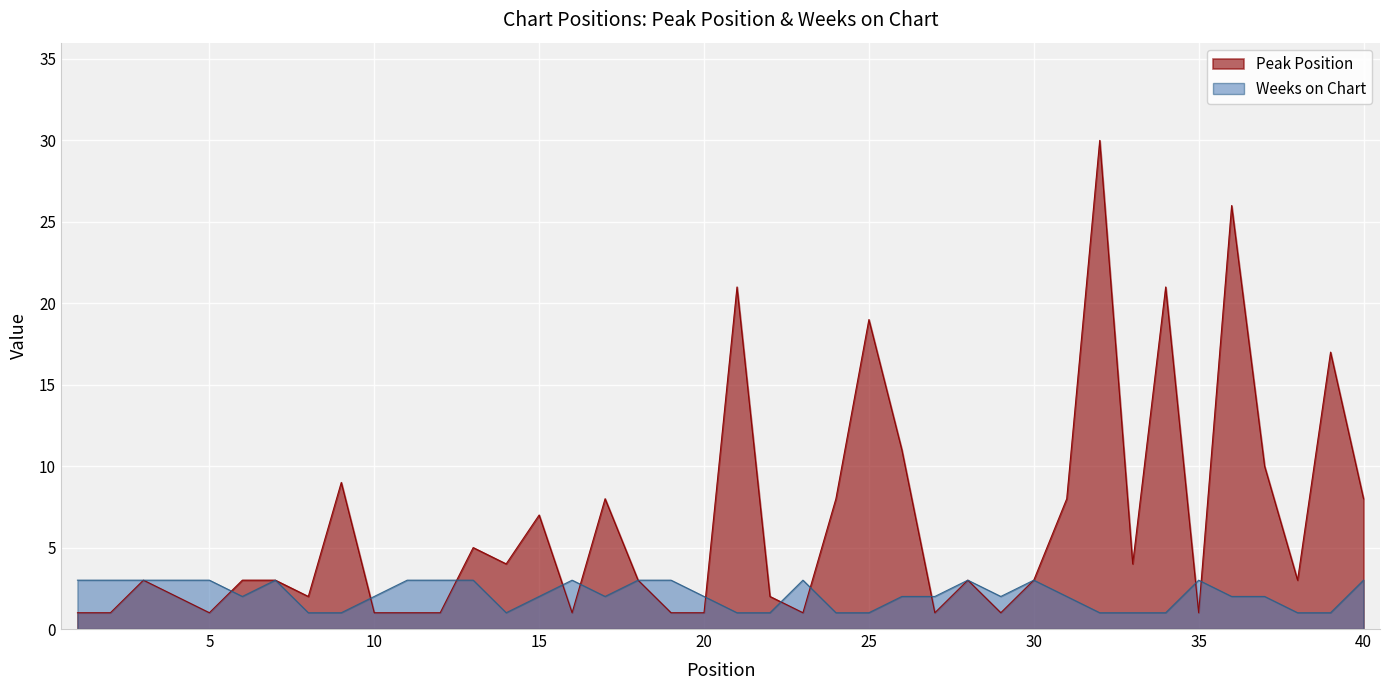

List the series in order of their peak value, lowest first.

Weeks on Chart, Peak Position